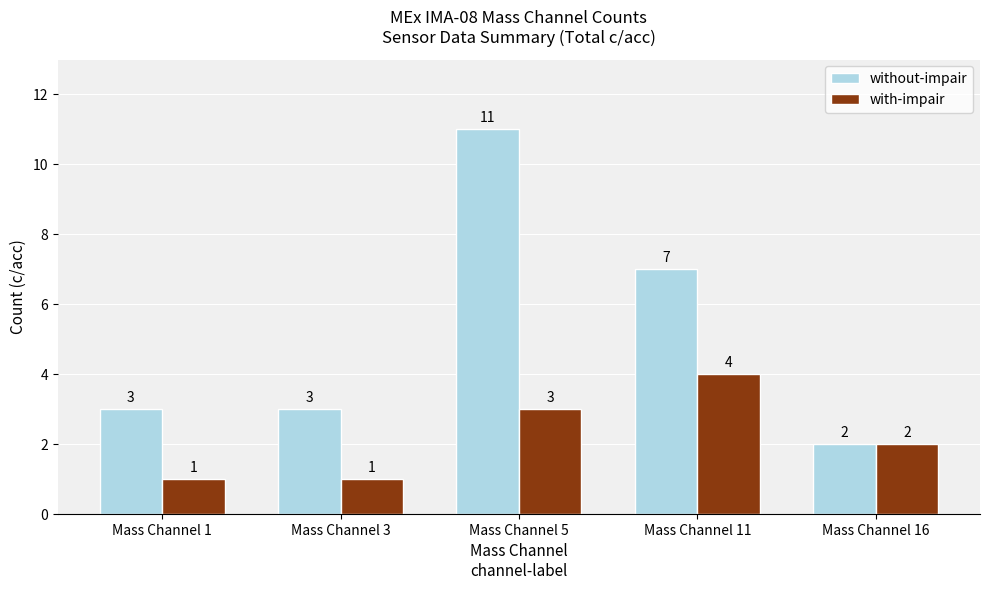

Reading right to left, list all the values displayed in this chart.

without-impair: Mass Channel 16=2	Mass Channel 11=7	Mass Channel 5=11	Mass Channel 3=3	Mass Channel 1=3
with-impair: Mass Channel 16=2	Mass Channel 11=4	Mass Channel 5=3	Mass Channel 3=1	Mass Channel 1=1